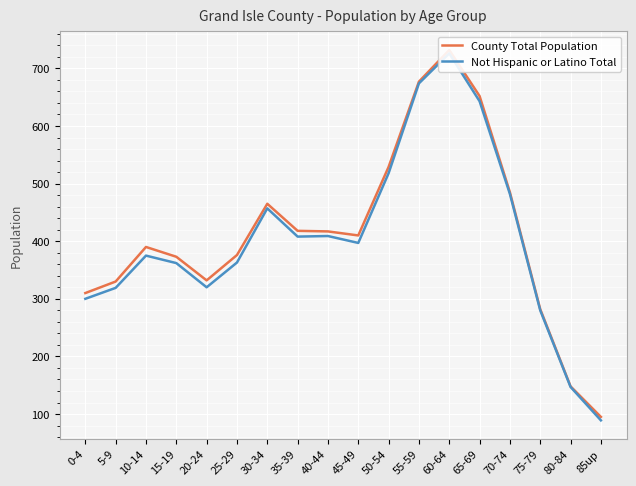

How many data points in Not Hispanic or Latino Total are less than 397?

9